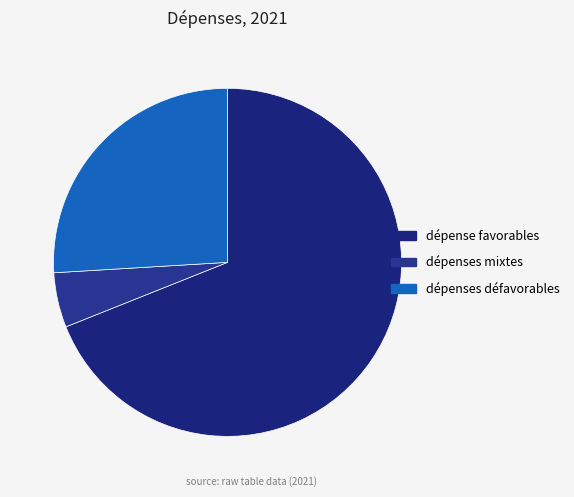

To the nearest percent, what portion does dépenses défavorables represent?

26%